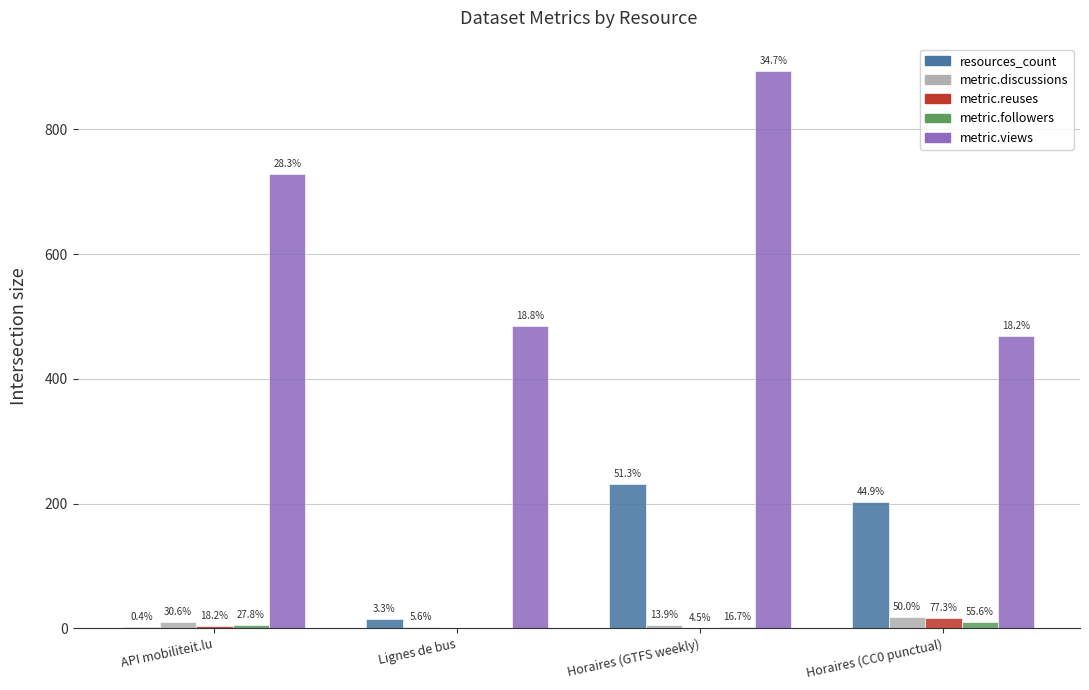

List the labels in order of metric.reuses value, smallest first.

Lignes de bus, Horaires (GTFS weekly), API mobiliteit.lu, Horaires (CC0 punctual)